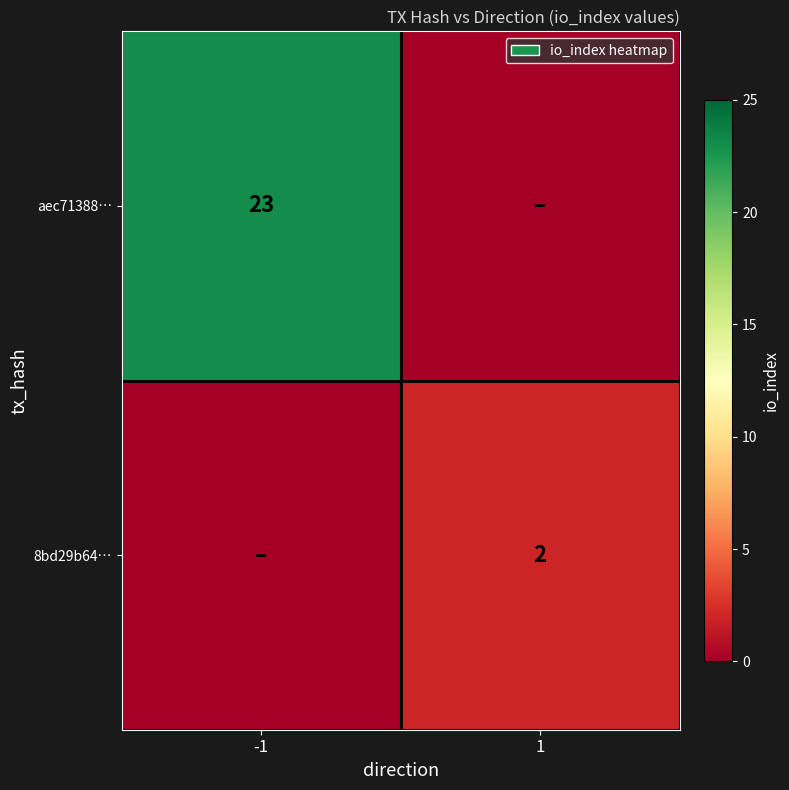

What is the total value across all series at -1?

23